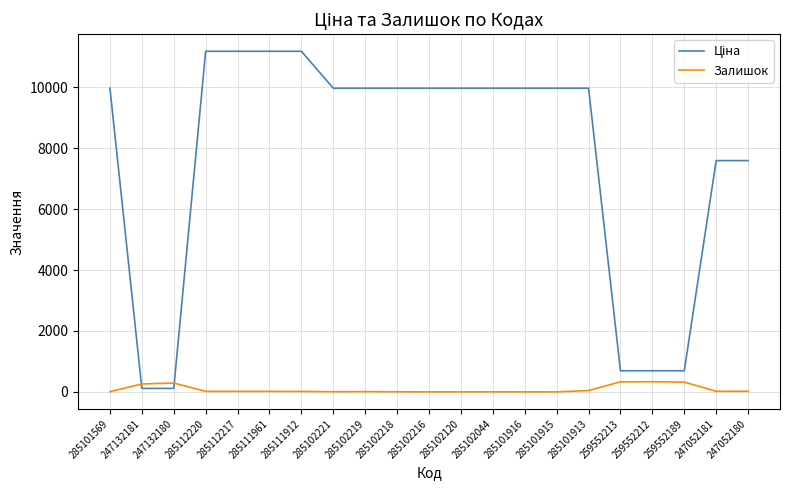

True or false: Залишок has a value of 0.0 at 285101915.

True